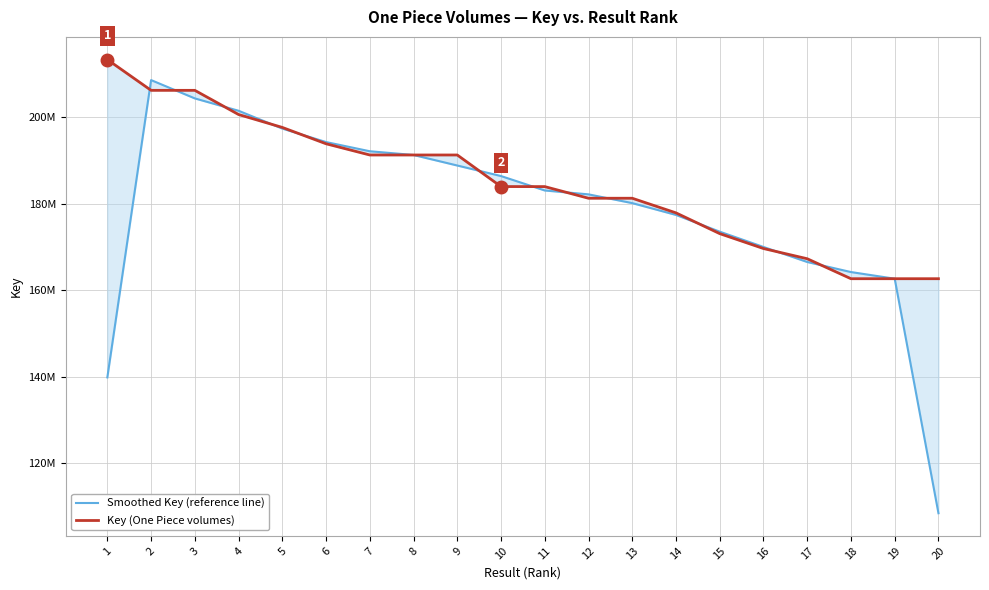

How many lines are shown in the chart?

2